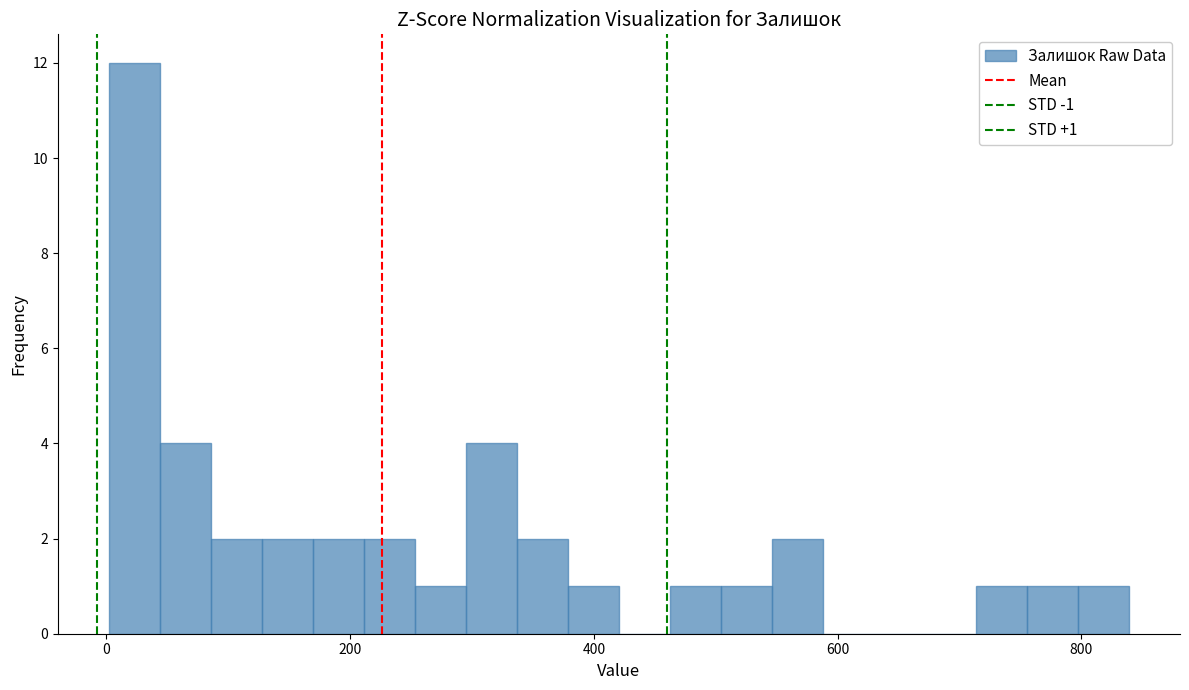

Around what value on the x-axis is the tallest bar? Give the approximate position of its centre, as read against the axis.

20